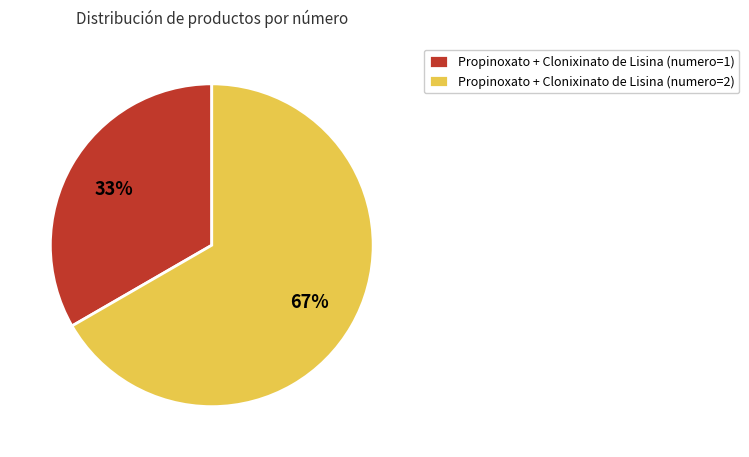

To the nearest percent, what is the average slice percentage?

50%